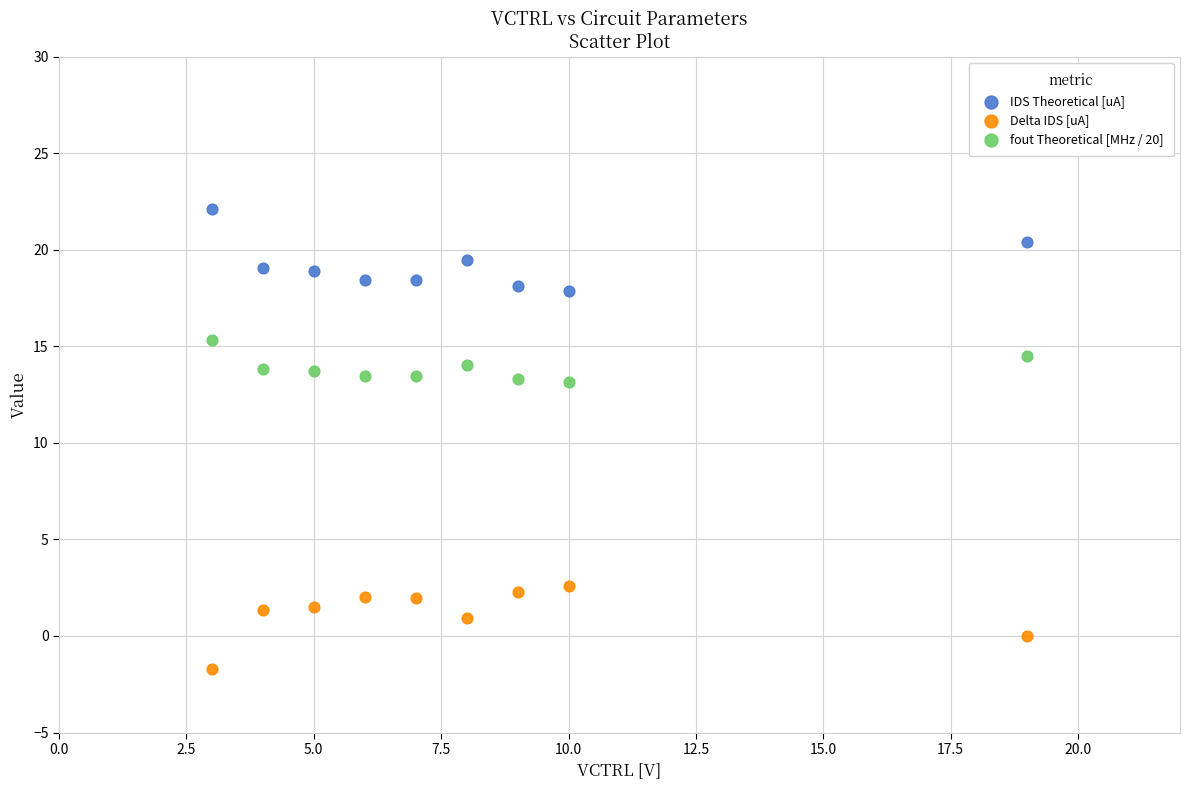

Which series contains the lowest Y value?

Delta IDS [uA]